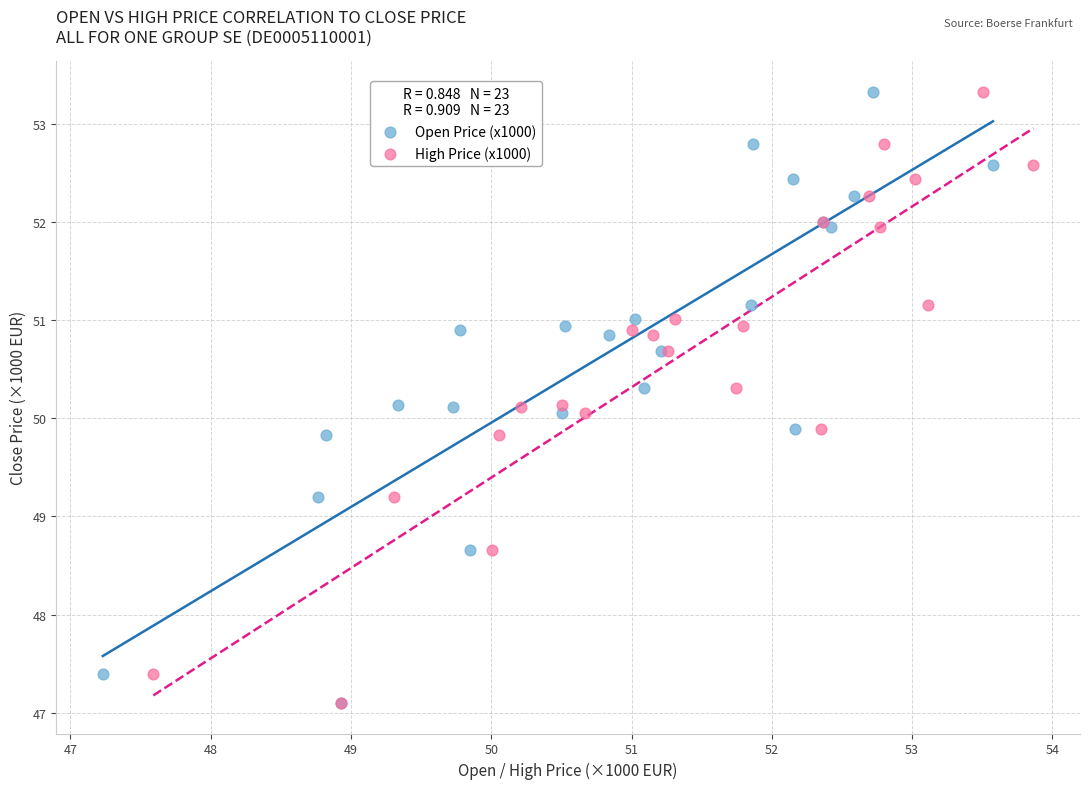

What are all the series names shown in the legend?

Open Price (x1000), High Price (x1000)